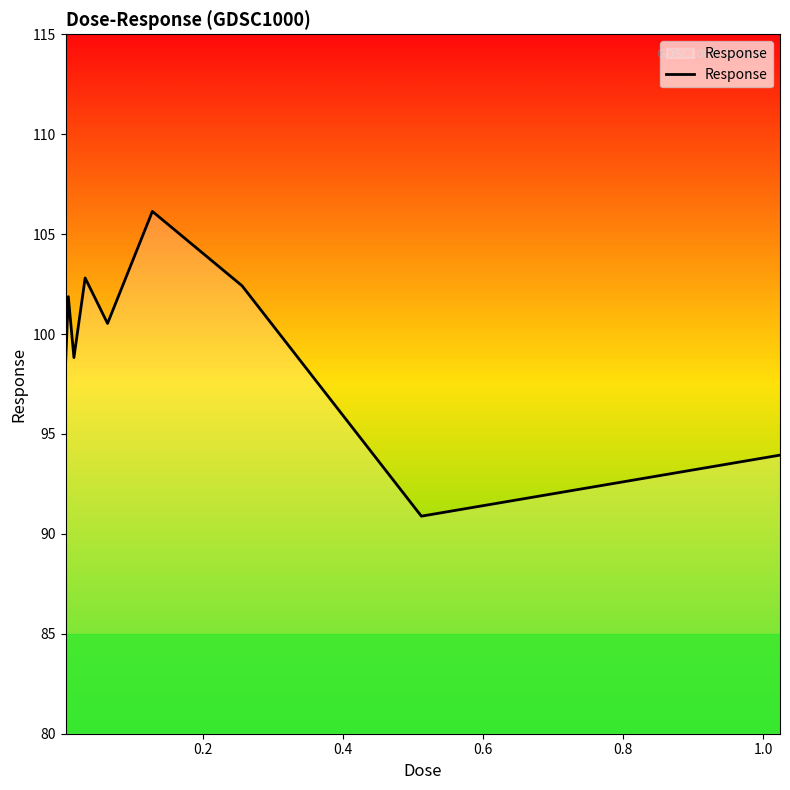

What is the greatest value displayed?

106.1